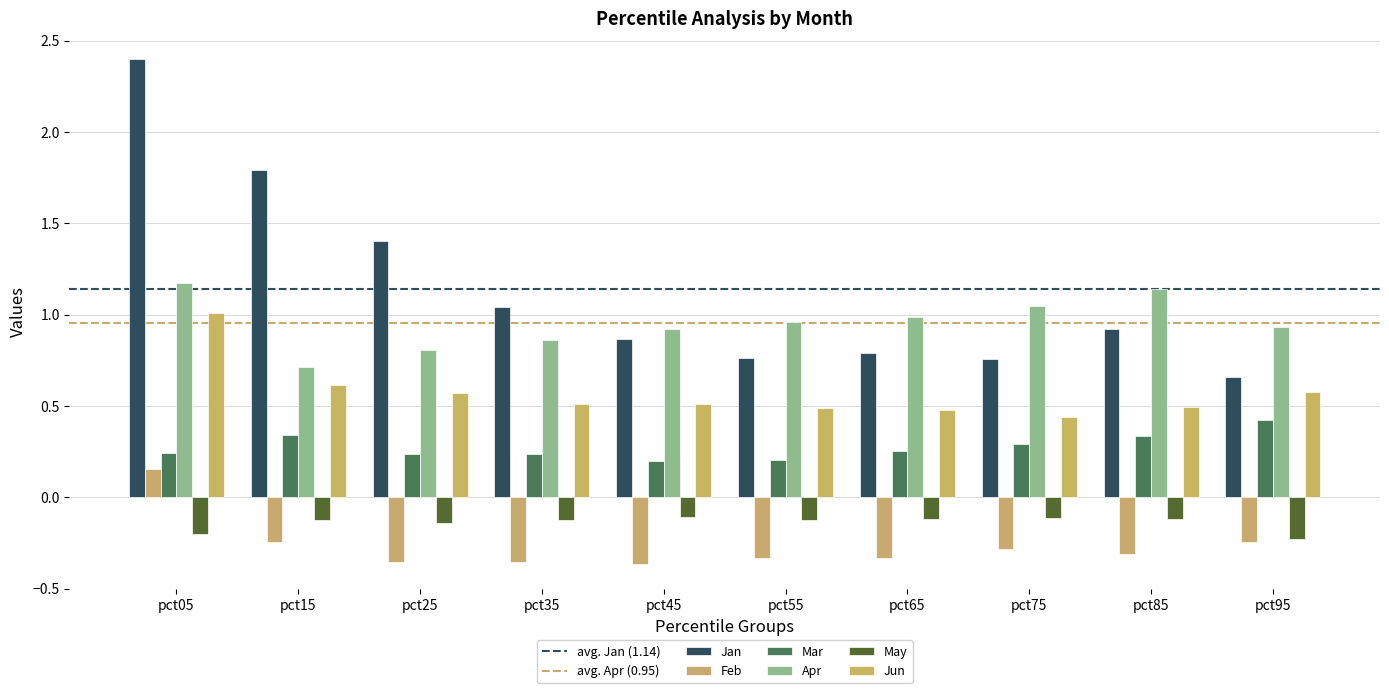

Reading left to right, transcribe all the data shown in this chart.

Jan: pct05=2.4	pct15=1.8	pct25=1.4	pct35=1.0	pct45=0.9	pct55=0.8	pct65=0.8	pct75=0.8	pct85=0.9	pct95=0.7
Feb: pct05=0.2	pct15=-0.2	pct25=-0.4	pct35=-0.4	pct45=-0.4	pct55=-0.3	pct65=-0.3	pct75=-0.3	pct85=-0.3	pct95=-0.2
Mar: pct05=0.2	pct15=0.3	pct25=0.2	pct35=0.2	pct45=0.2	pct55=0.2	pct65=0.3	pct75=0.3	pct85=0.3	pct95=0.4
Apr: pct05=1.2	pct15=0.7	pct25=0.8	pct35=0.9	pct45=0.9	pct55=1.0	pct65=1.0	pct75=1.0	pct85=1.1	pct95=0.9
May: pct05=-0.2	pct15=-0.1	pct25=-0.1	pct35=-0.1	pct45=-0.1	pct55=-0.1	pct65=-0.1	pct75=-0.1	pct85=-0.1	pct95=-0.2
Jun: pct05=1.0	pct15=0.6	pct25=0.6	pct35=0.5	pct45=0.5	pct55=0.5	pct65=0.5	pct75=0.4	pct85=0.5	pct95=0.6